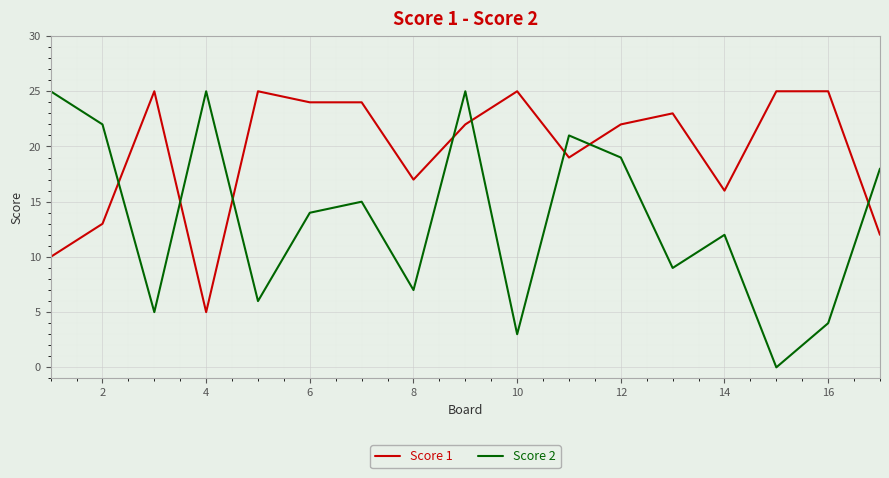

Which series has the largest total across all categories?

Score 1